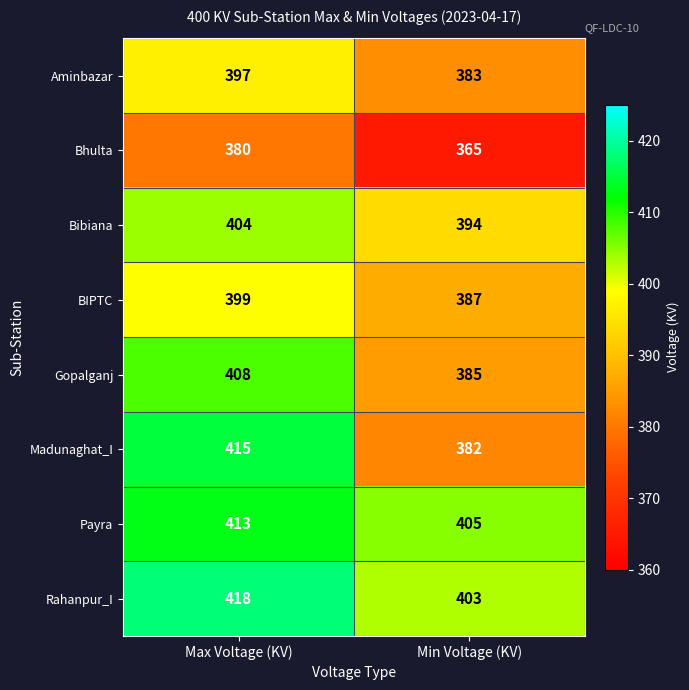

The Bibiana series shows 404 at Max Voltage (KV). True or false?

True